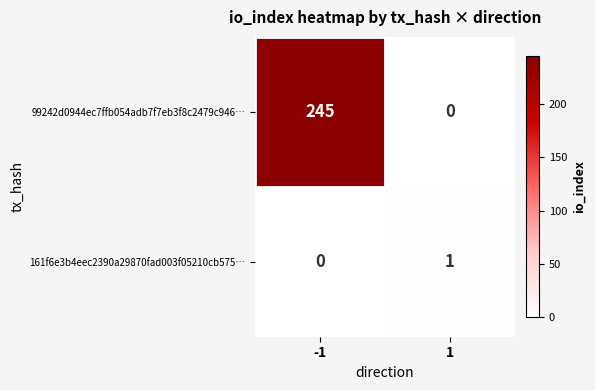

Rank the series by their maximum value, from lowest to highest.

161f6e3b4eec2390a29870fad003f05210cb575…, 99242d0944ec7ffb054adb7f7eb3f8c2479c946…